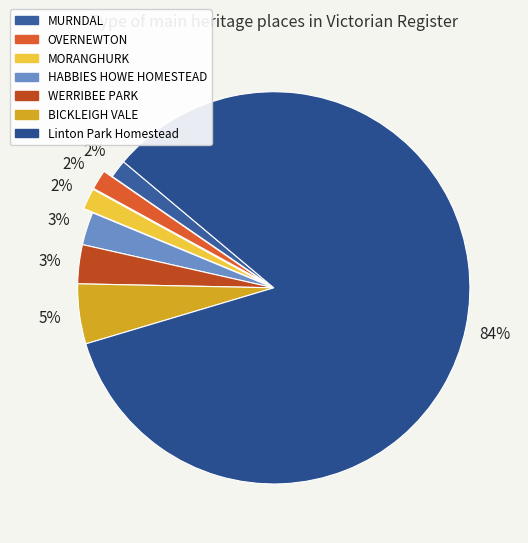

Which slice represents more than half of the pie?

Linton Park Homestead